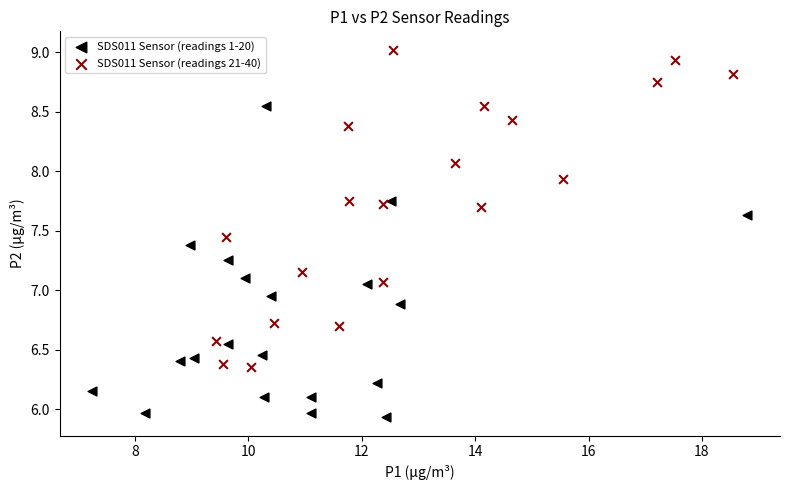

Which series contains the lowest Y value?

SDS011 Sensor (readings 1-20)